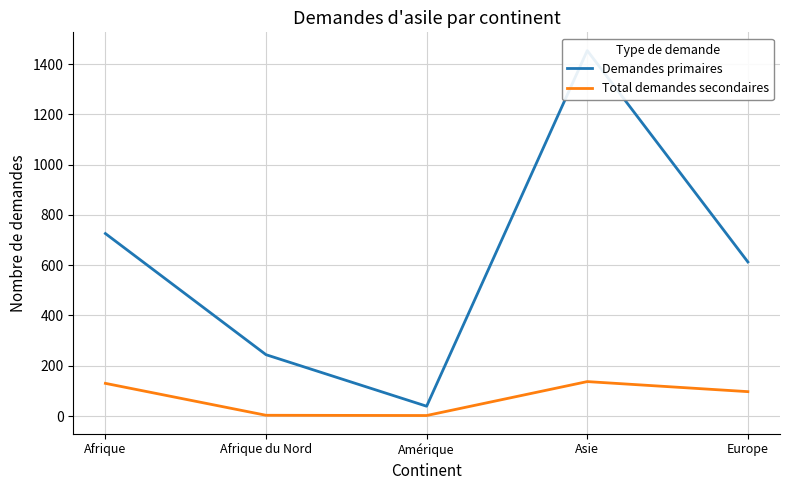

True or false: Total demandes secondaires has more than 0 points higher than both neighbors.

True